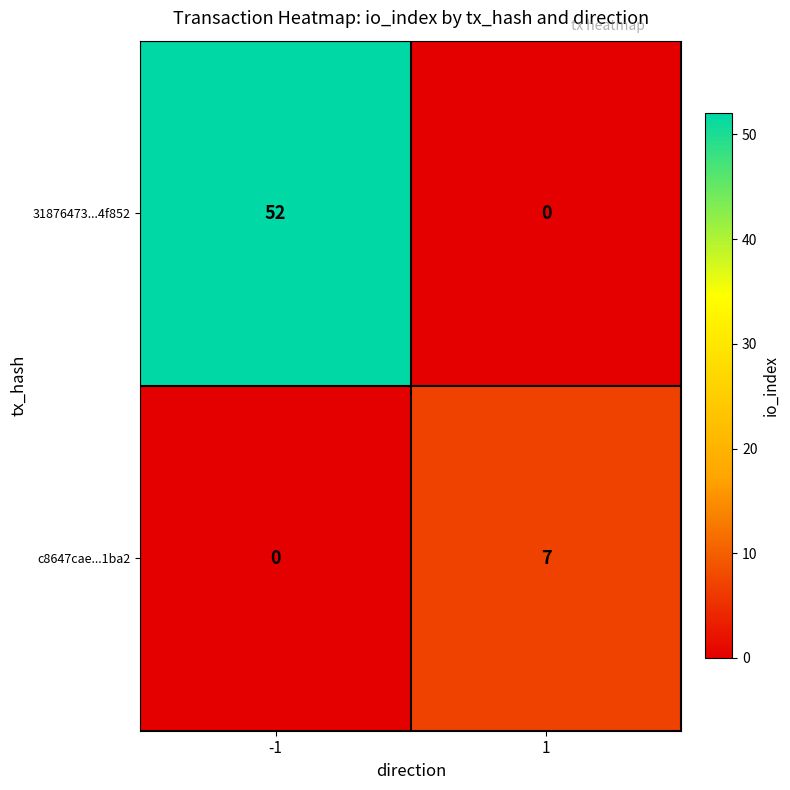

What is the total value across all series at -1?

52